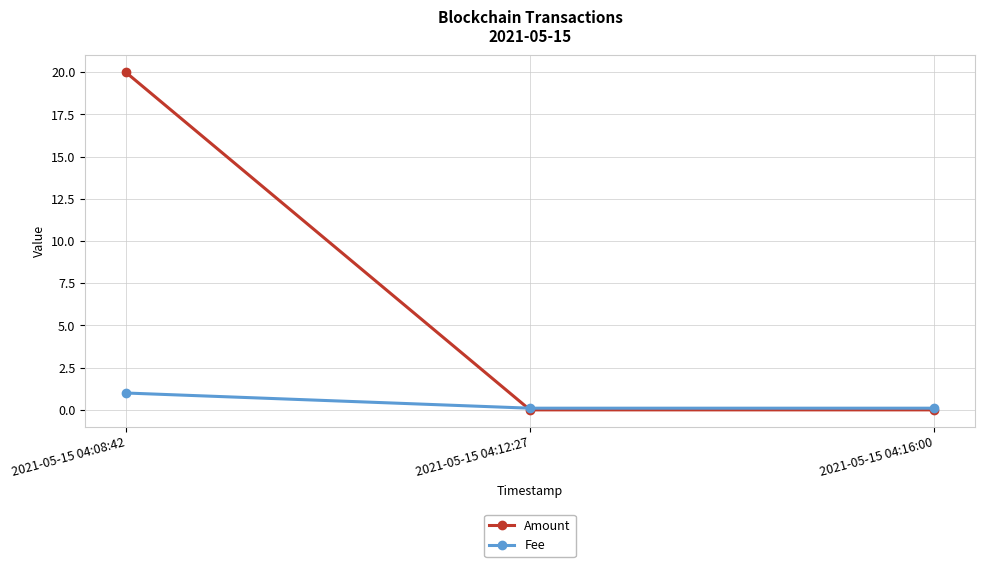

What are all the series names shown in the legend?

Amount, Fee